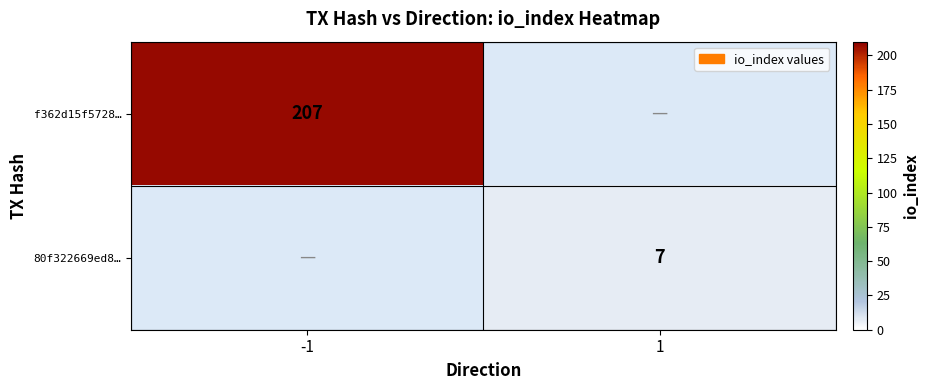

The 80f322669ed8… series shows 9.9 at 1. True or false?

False